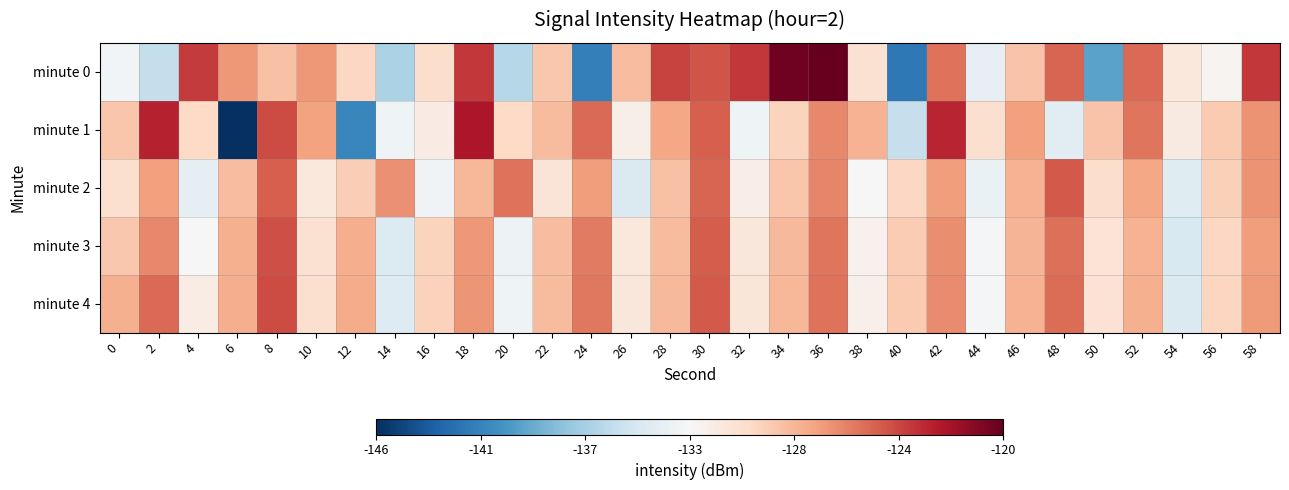

At which category is the sum across all series the highest?

36